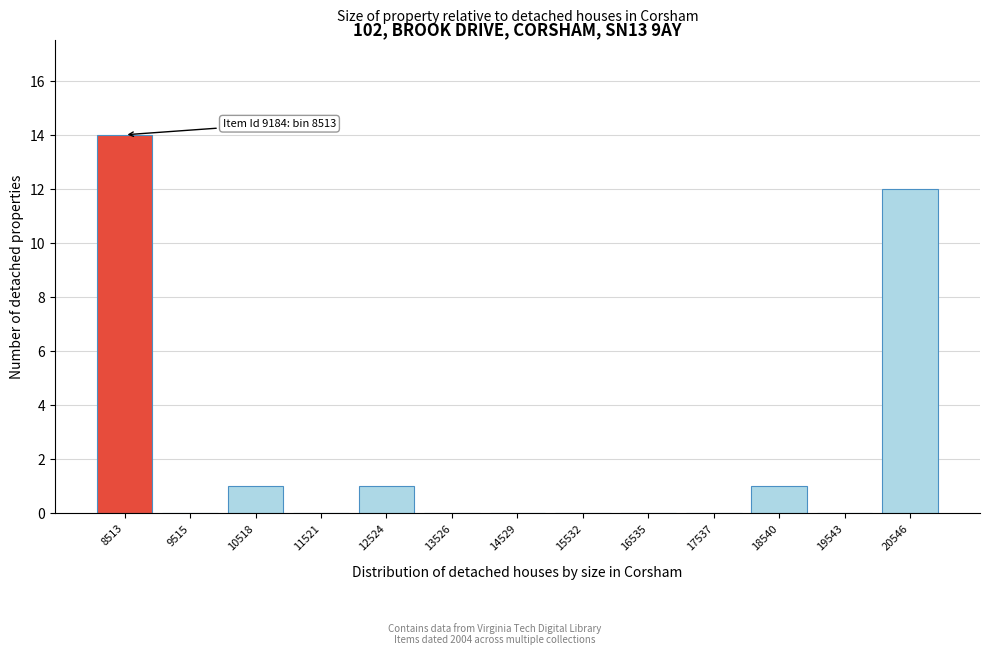

Reading left to right, what are all the values shown in this chart?

8513=14	9515=0	10518=1	11521=0	12524=1	13526=0	14529=0	15532=0	16535=0	17537=0	18540=1	19543=0	20546=12